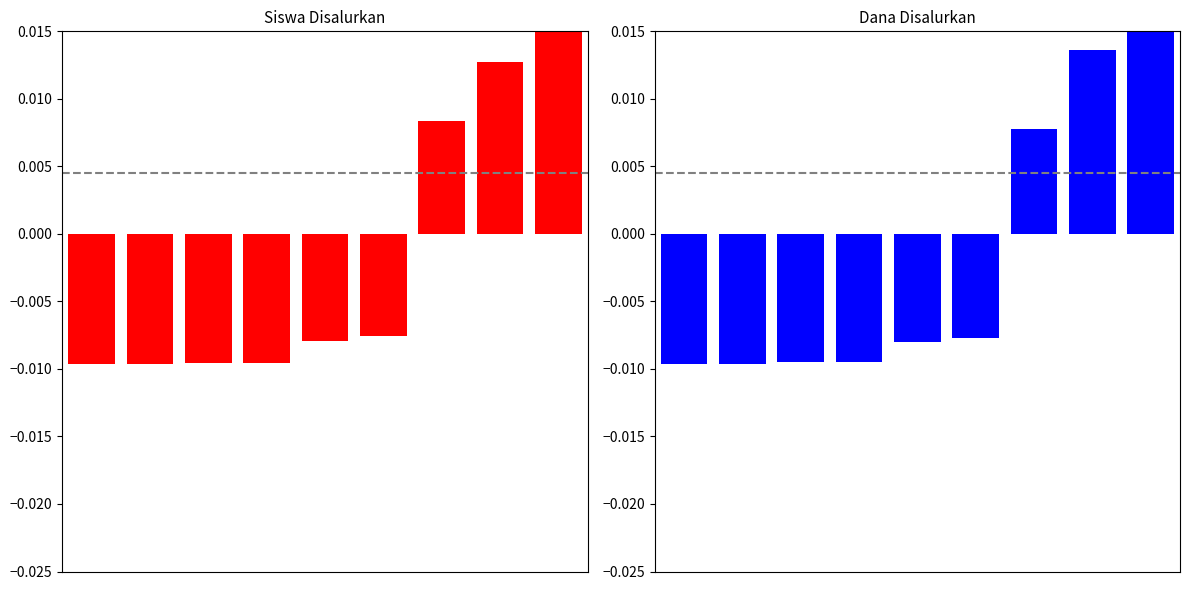

Rank the categories by Dana Disalurkan value from lowest to highest.

0, 1, 2, 3, 4, 5, 6, 7, 8